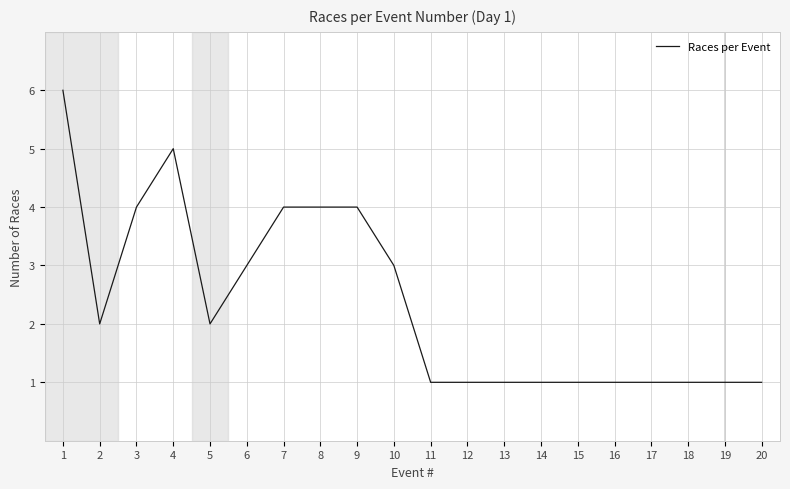

What value does the data have at 18?

1